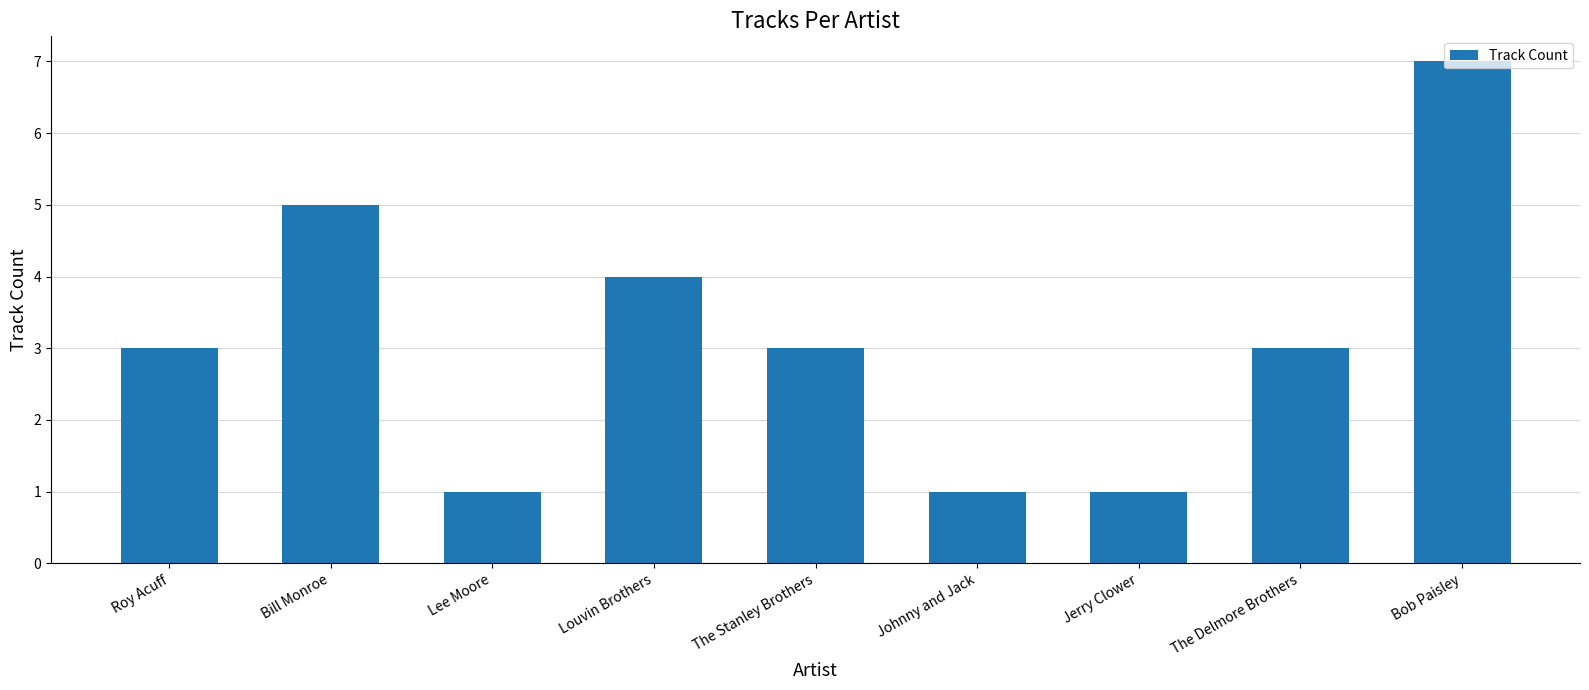

Reading right to left, list all the values displayed in this chart.

7	3	1	1	3	4	1	5	3